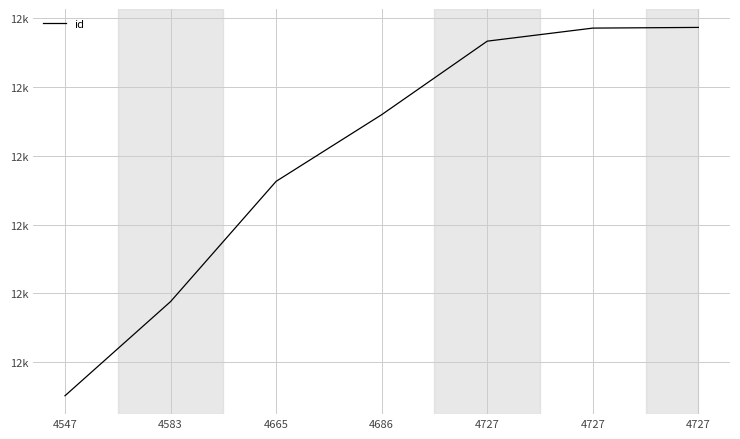

The chart shows a value of 12487 at 4727. True or false?

True